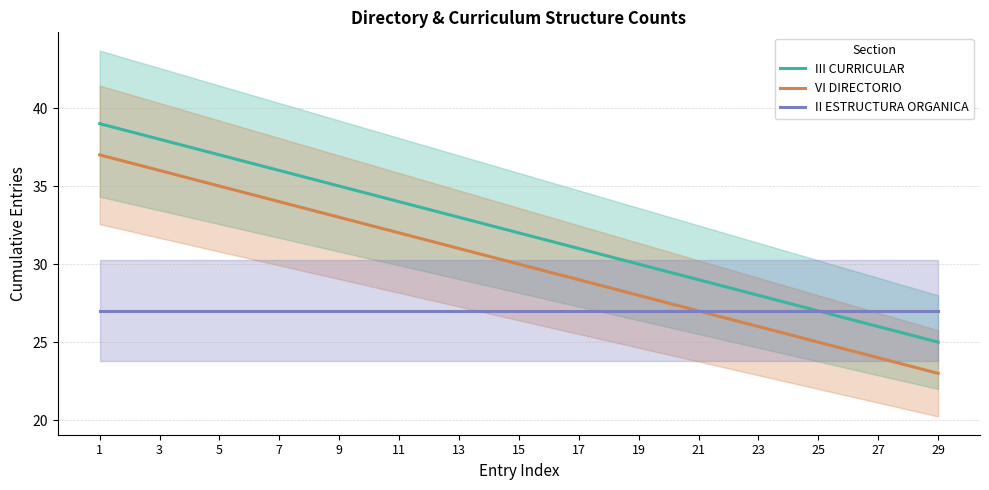

What is the greatest value displayed?

39